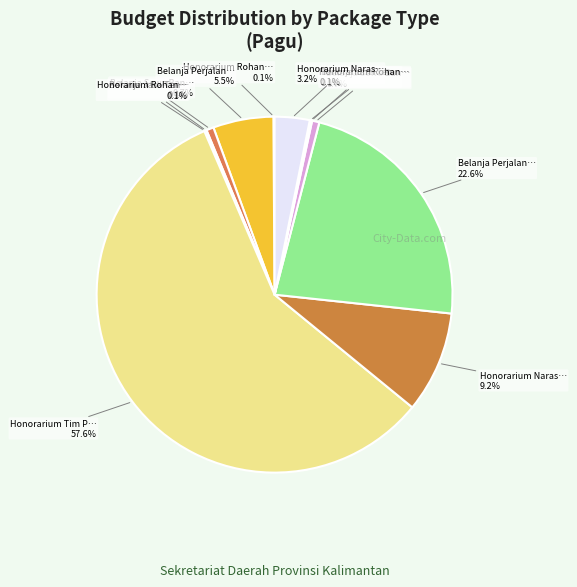

Does any single category account for the majority?

Yes